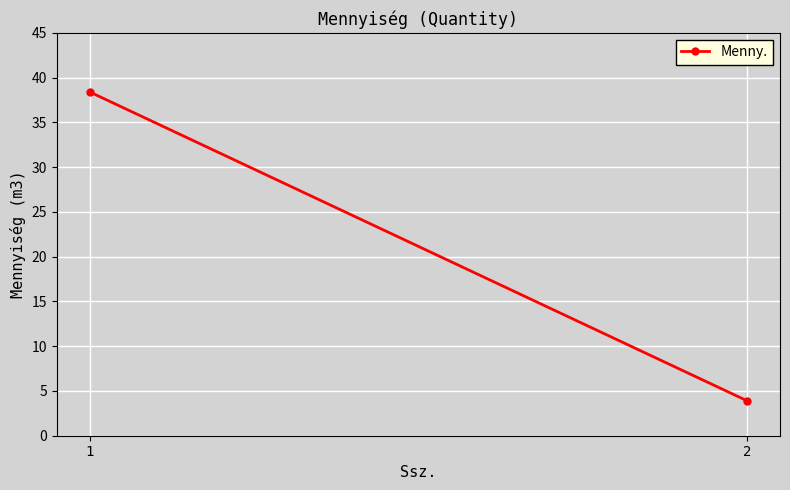

Rank the categories by value from lowest to highest.

2, 1